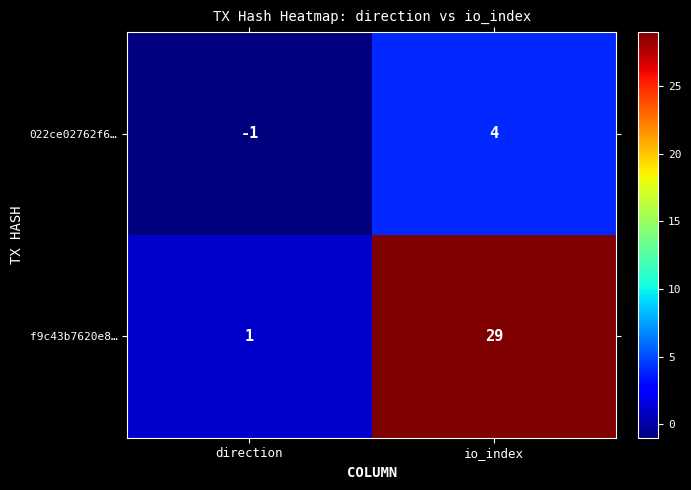

What is the maximum value shown in the chart?

29